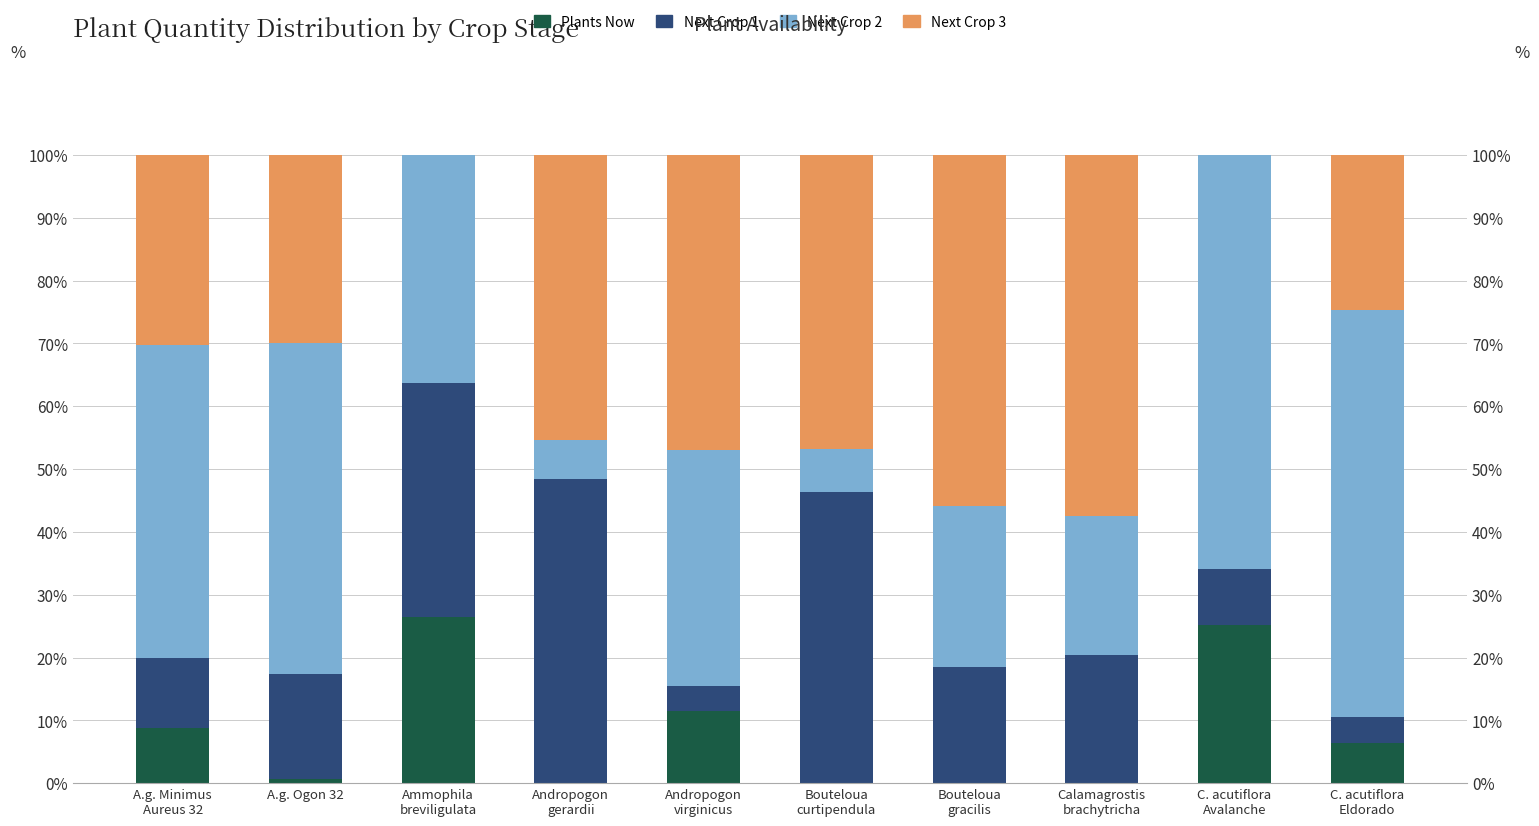

Reading left to right, what are all the values shown in this chart?

Plants Now: 8.8	0.7	26.4	0.0	11.5	0.0	0.0	0.0	25.2	6.4
Next Crop 1: 11.2	16.7	37.3	48.4	4.0	46.4	18.5	20.4	8.8	4.1
Next Crop 2: 49.8	52.8	36.2	6.2	37.6	6.8	25.6	22.1	66.0	64.8
Next Crop 3: 30.2	29.9	0.0	45.3	46.9	46.8	55.8	57.5	0.0	24.7